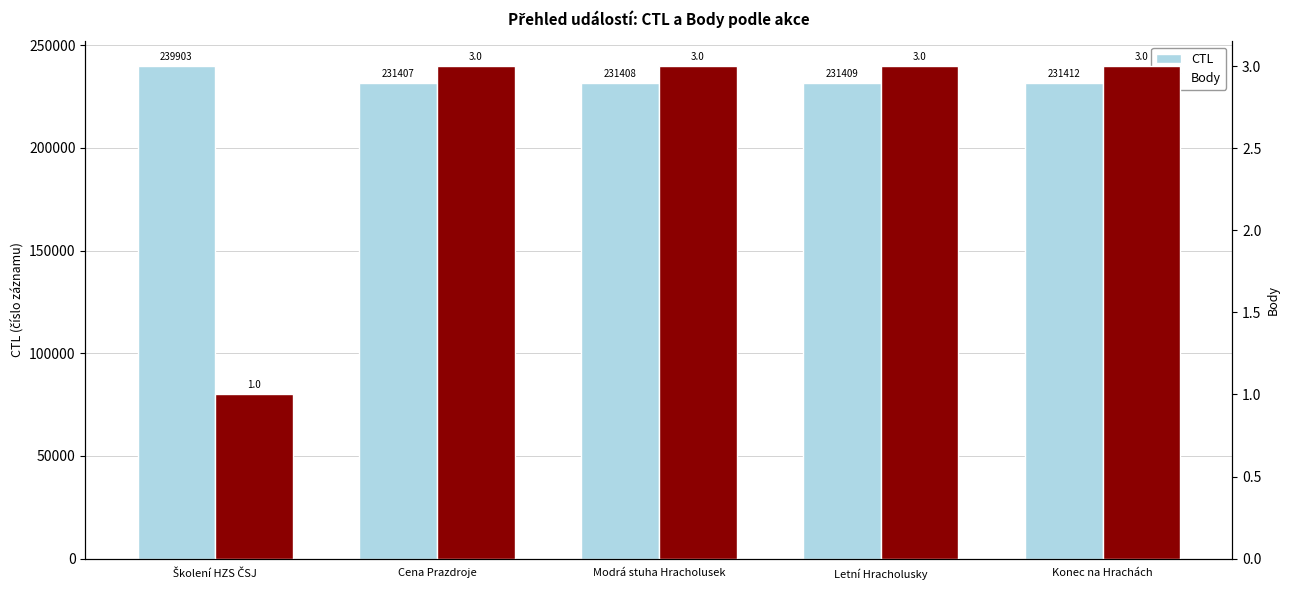

Between Letní Hracholusky and Konec na Hrachách, which series saw the biggest shift?

CTL